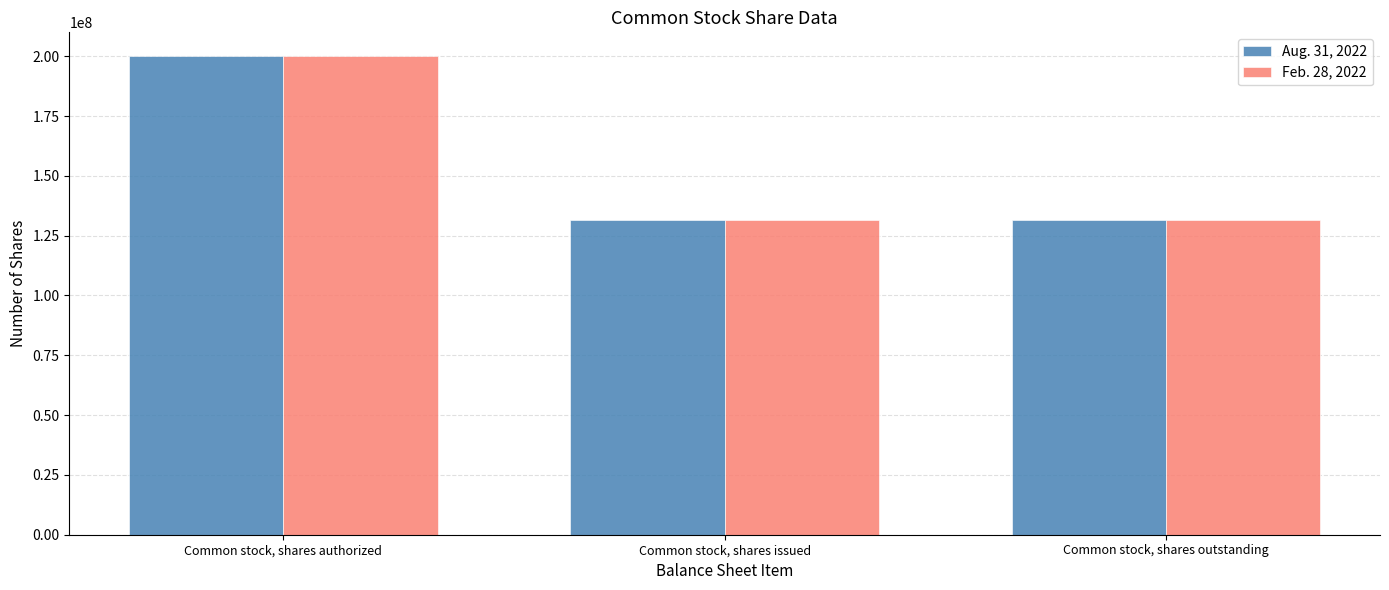

What are all the series names shown in the legend?

Aug. 31, 2022, Feb. 28, 2022